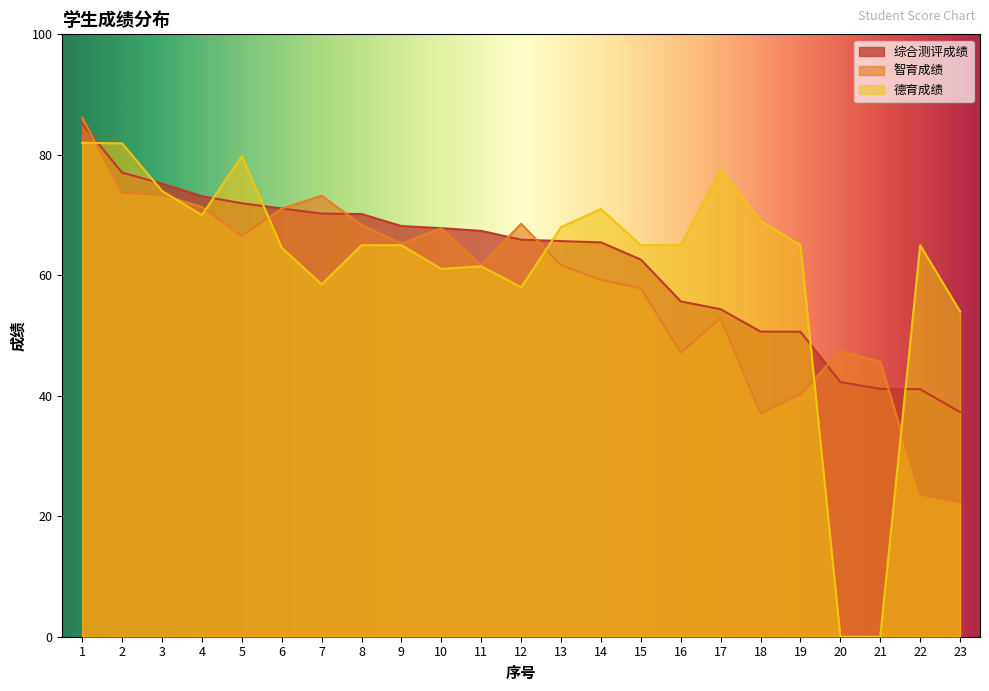

What is the sum of the 智育成绩 values at 18 and 12?

105.6